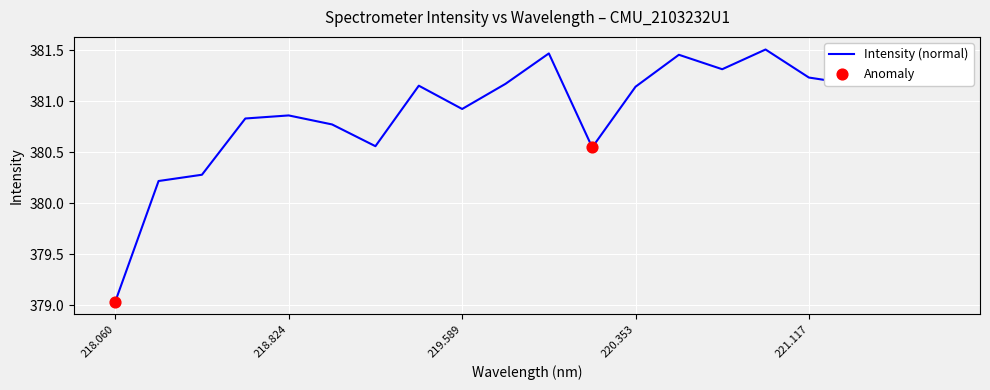

What is the difference between the maximum and minimum values?

2.5